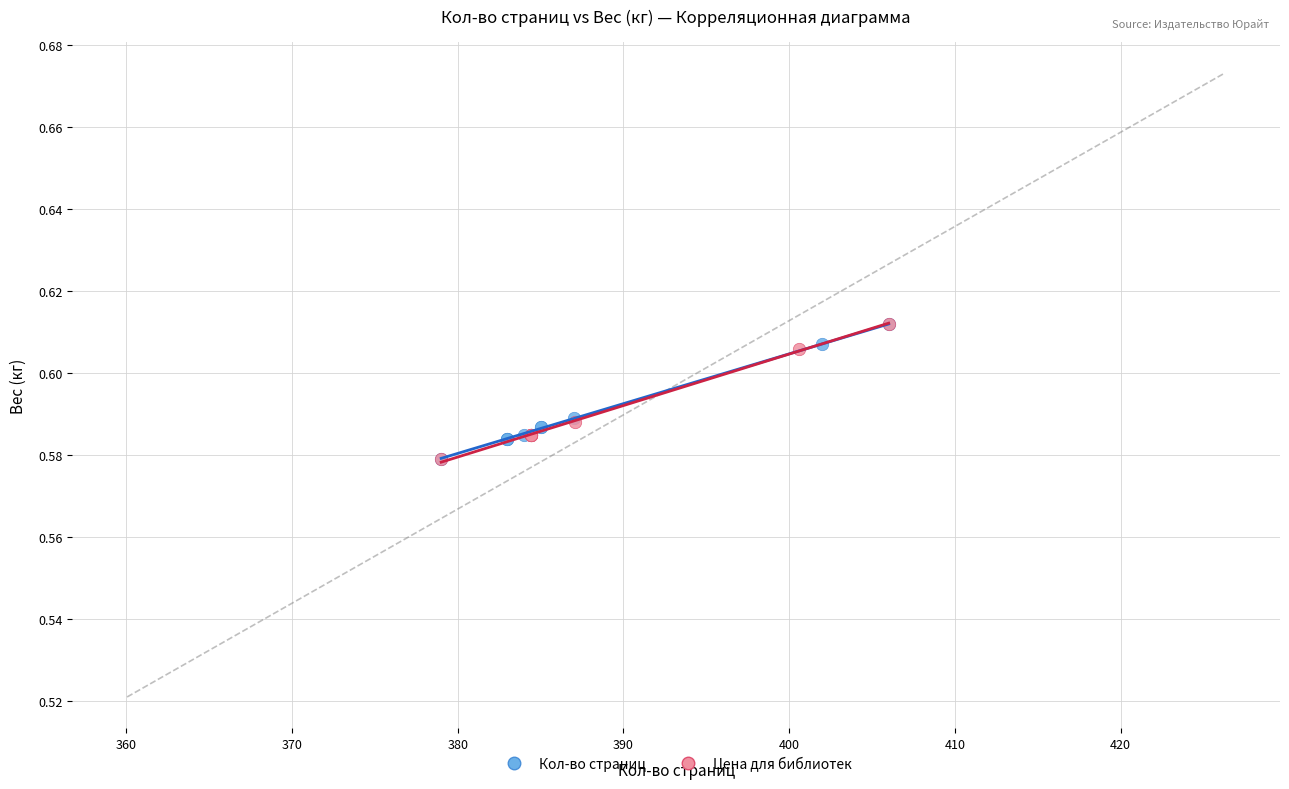

What are all the series names shown in the legend?

Кол-во страниц, Цена для библиотек